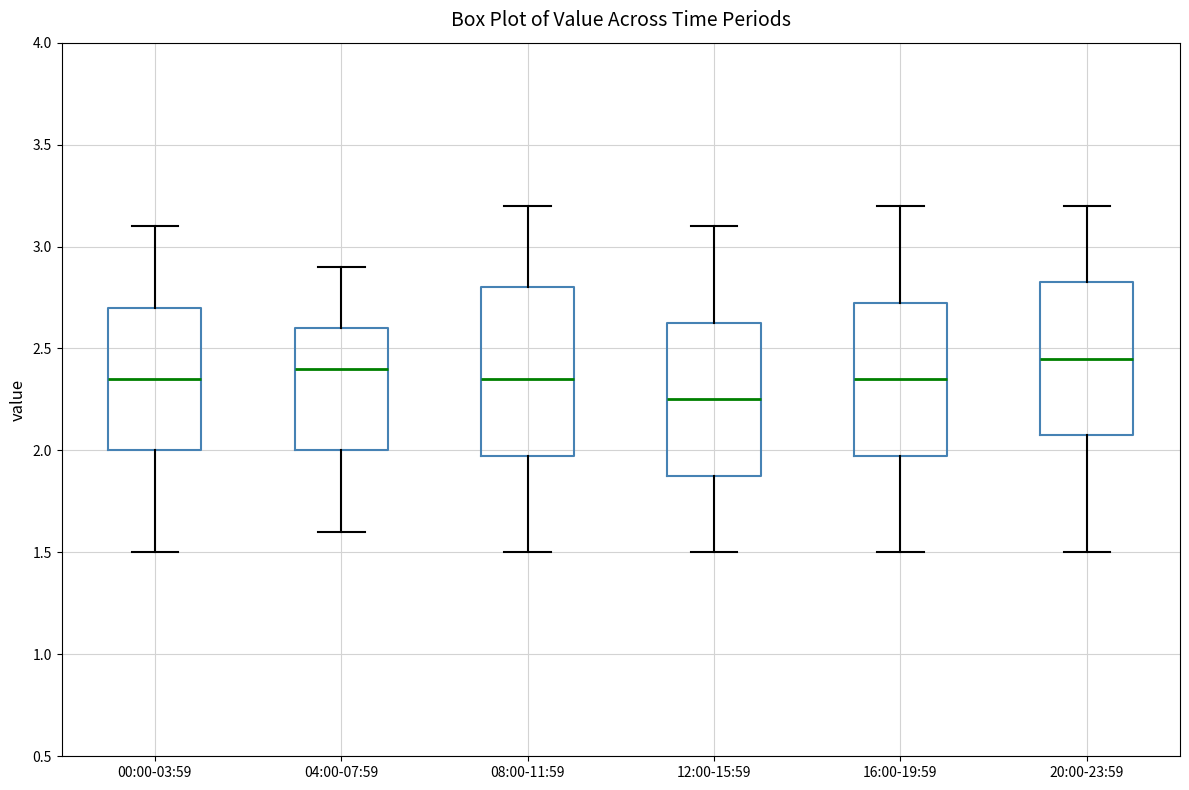

Where does the upper whisker of the box for 00:00-03:59 end on the y-axis? The values are not printed on the chart, so give them approximately, as read against the axis.

3.10